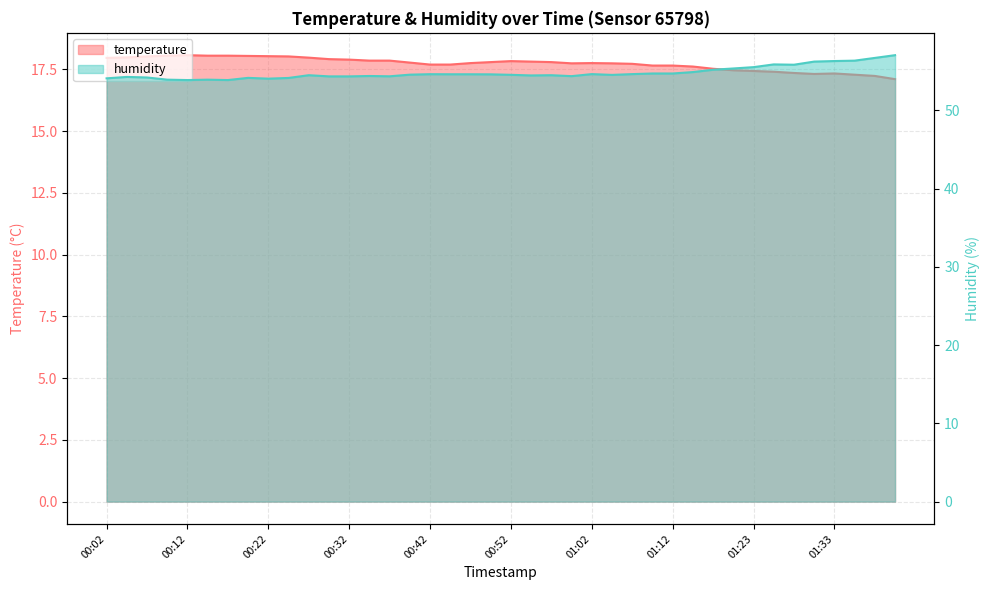

How many categories are shown in the chart?

40